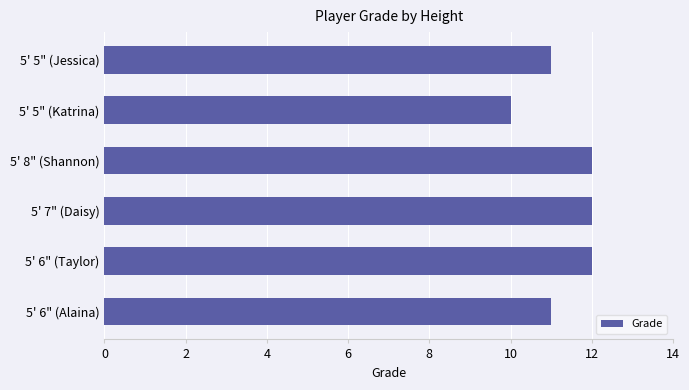

How many values are between 11 and 12?

5